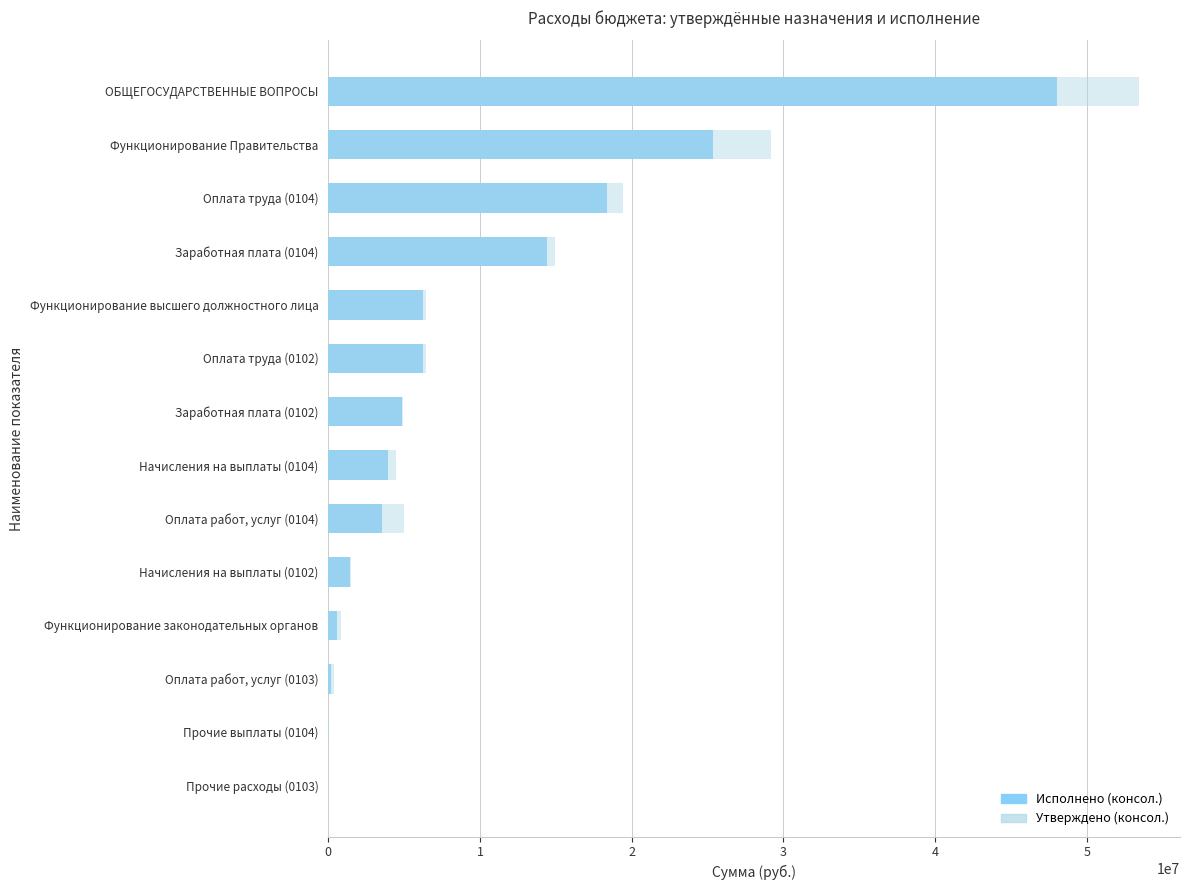

Which series changed the most between Оплата работ, услуг (0103) and ОБЩЕГОСУДАРСТВЕННЫЕ ВОПРОСЫ?

Утверждено (консол.)